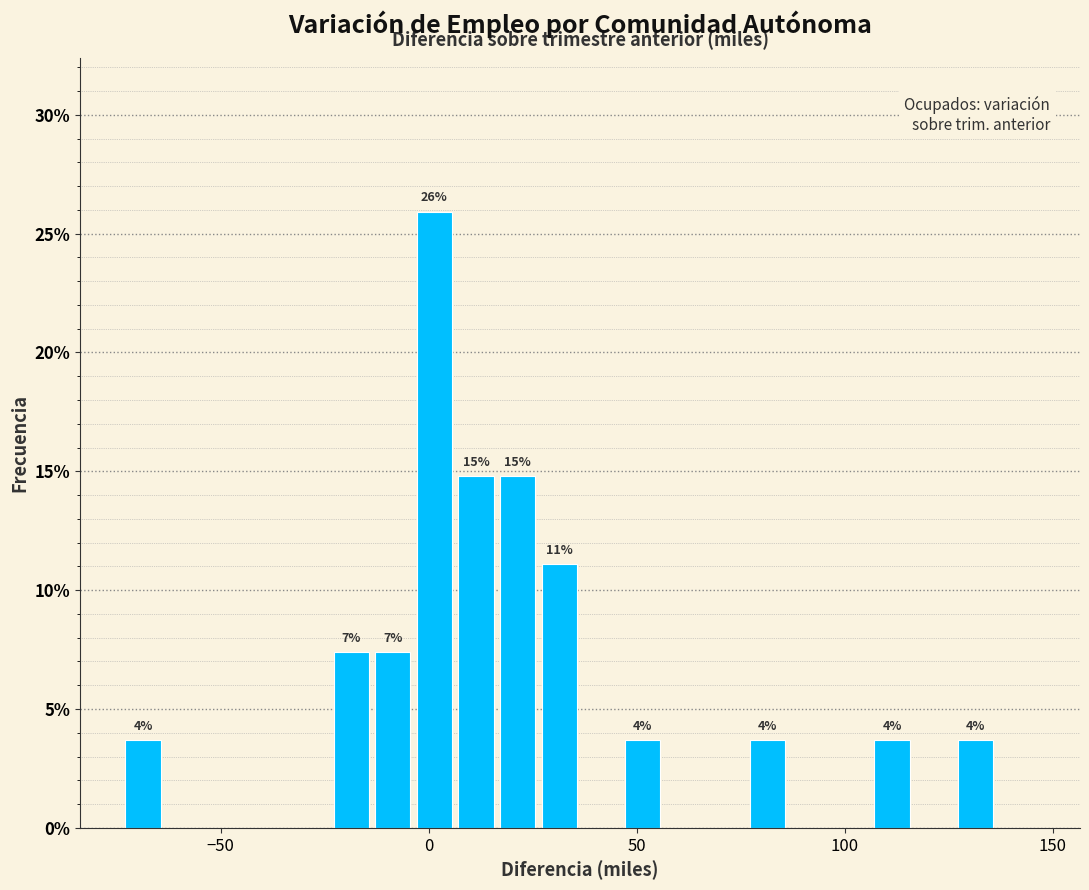

Around what value on the x-axis is the tallest bar? Give the approximate position of its centre, as read against the axis.

0